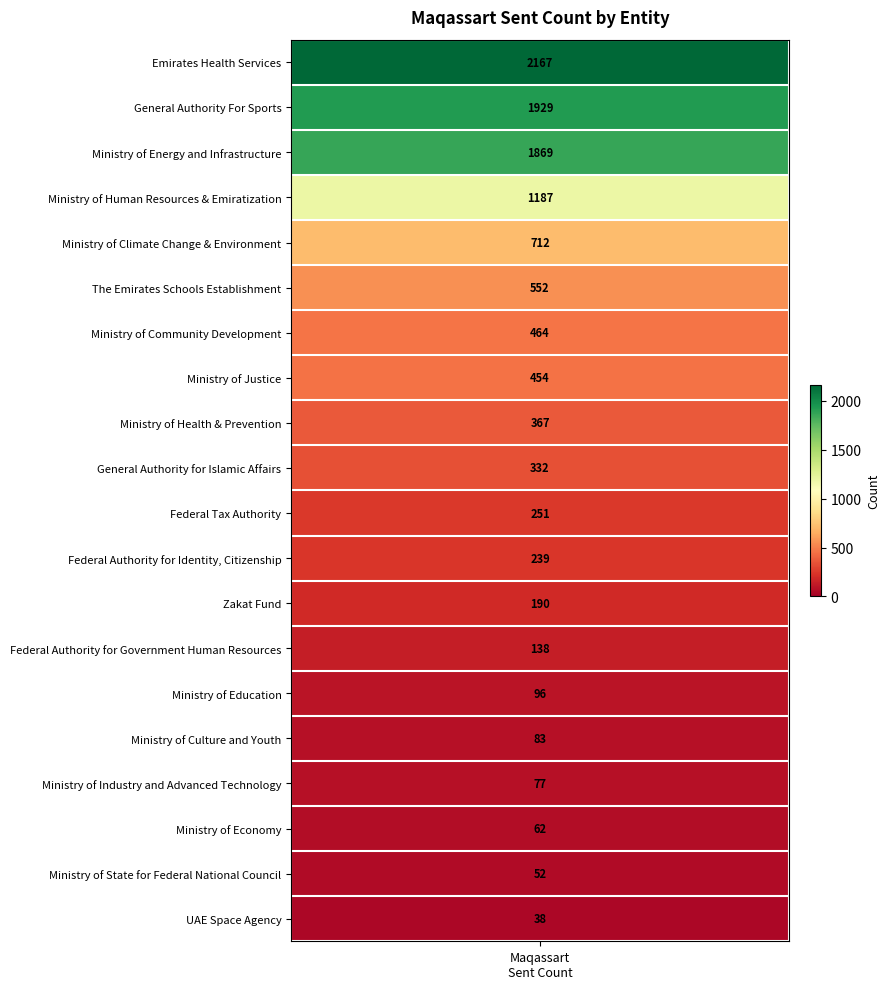

Reading left to right, list all the values displayed in this chart.

values=2167	1=1929	2=1869	3=1187	4=712	5=552	6=464	7=454	8=367	9=332	10=251	11=239	12=190	13=138	14=96	15=83	16=77	17=62	18=52	19=38